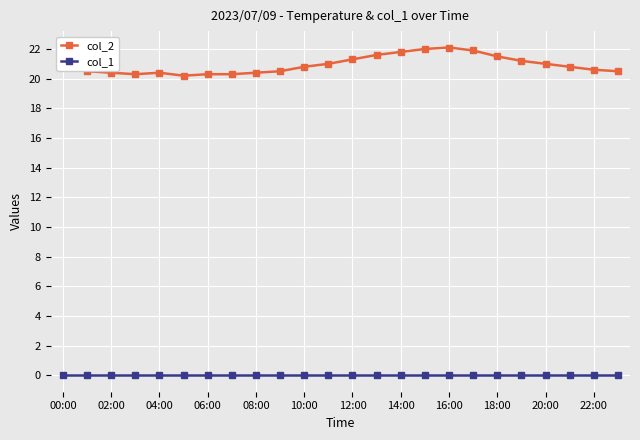

Which series has the largest total across all categories?

col_2